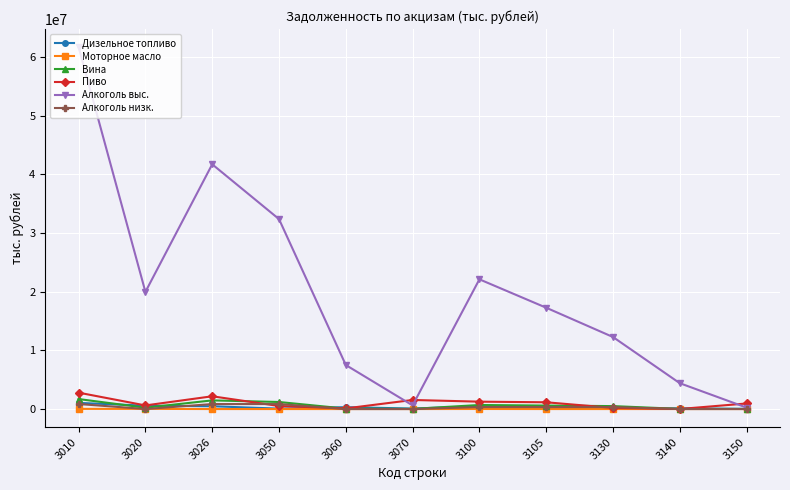

What are all the series names shown in the legend?

Дизельное топливо, Моторное масло, Вина, Пиво, Алкоголь выс., Алкоголь низк.